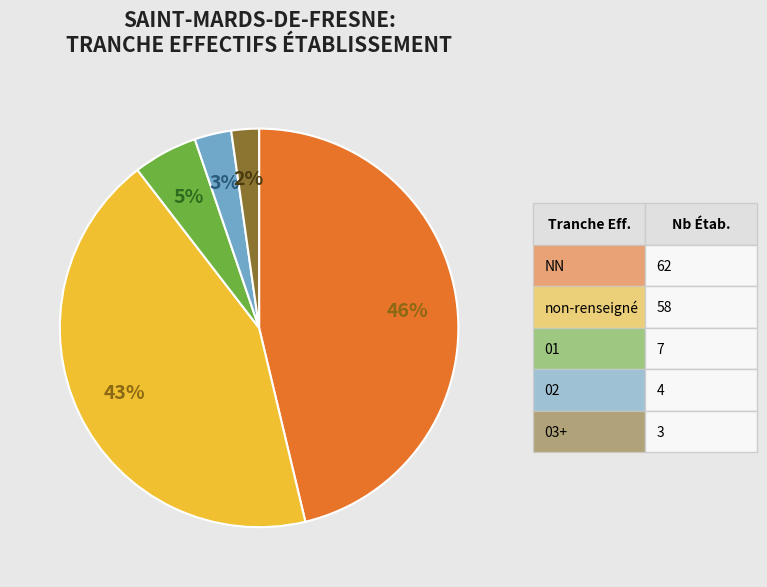

Does any single category account for the majority?

No